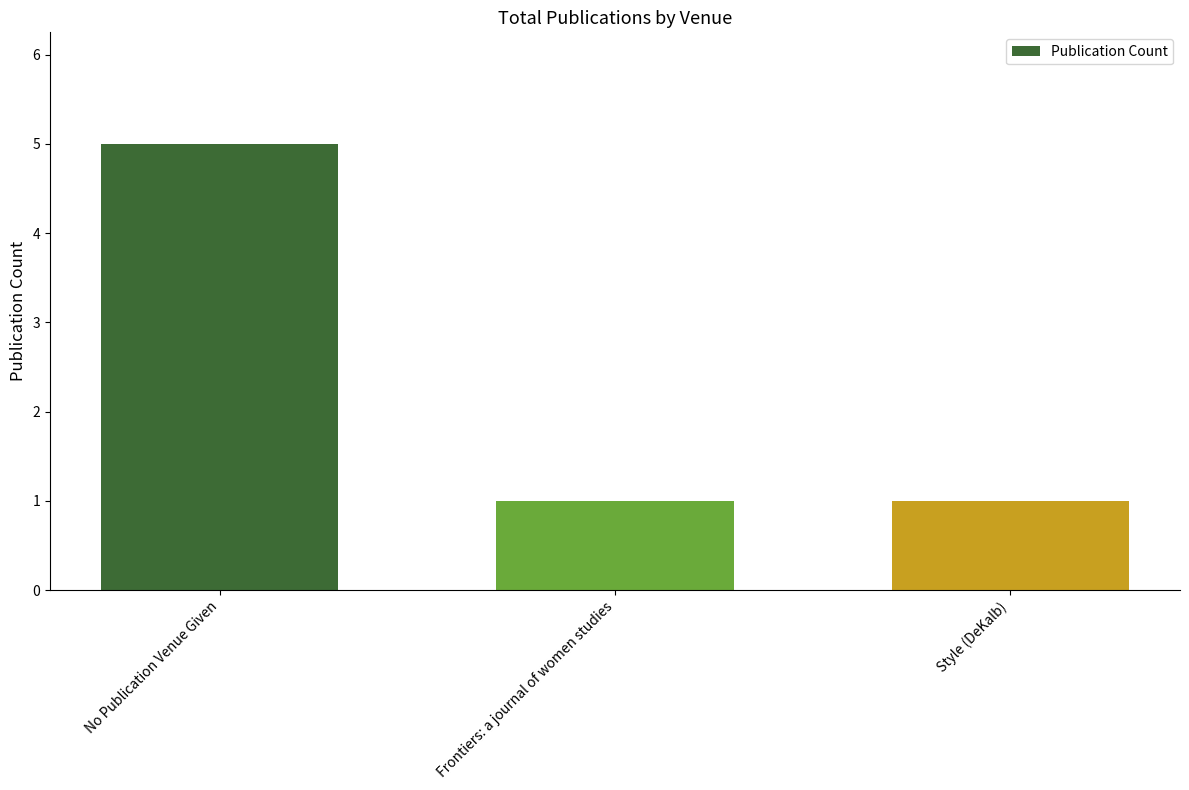

True or false: the data shows 2 at Style (DeKalb).

False